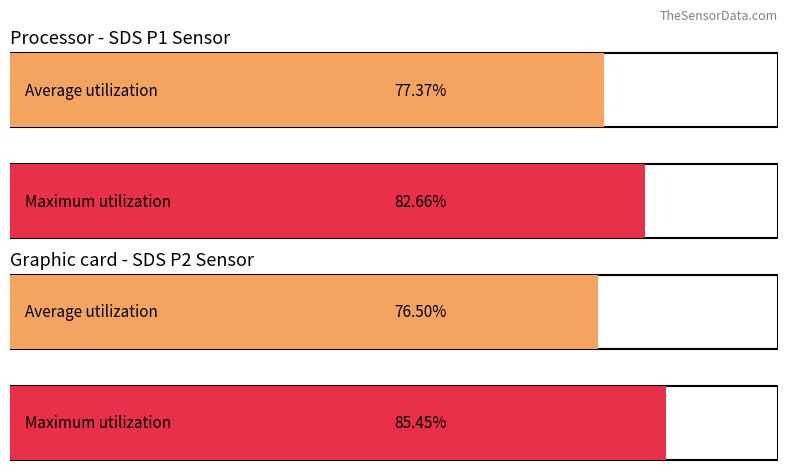

Does the chart contain any negative values?

No